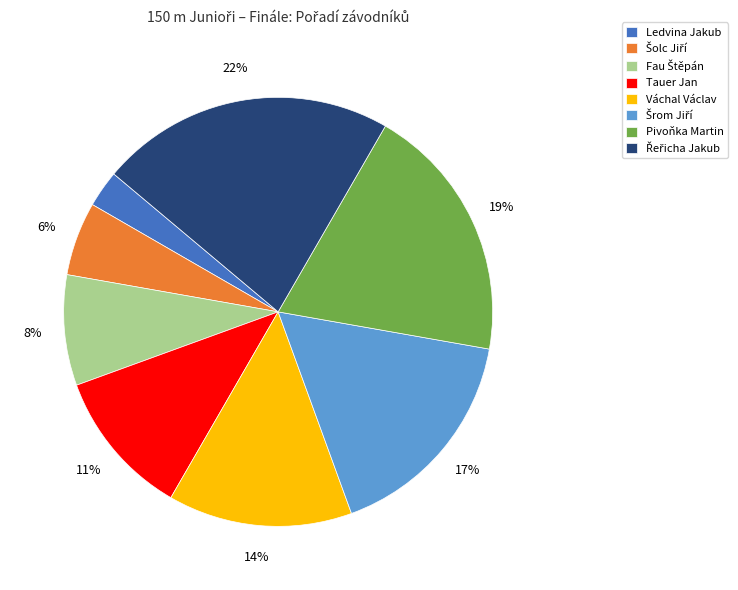

To the nearest percent, what is the average slice percentage?

12%